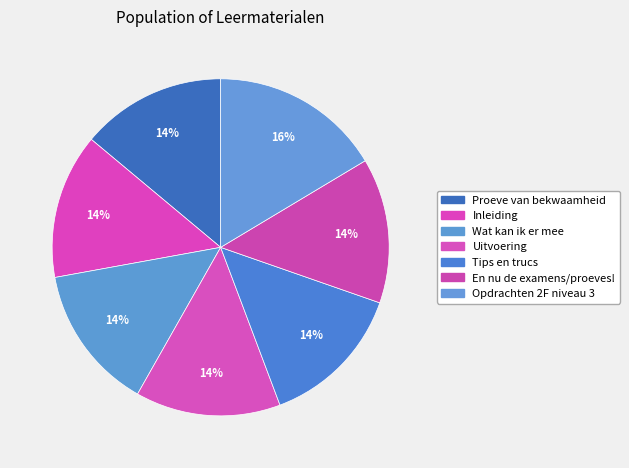

Does any single category account for the majority?

No